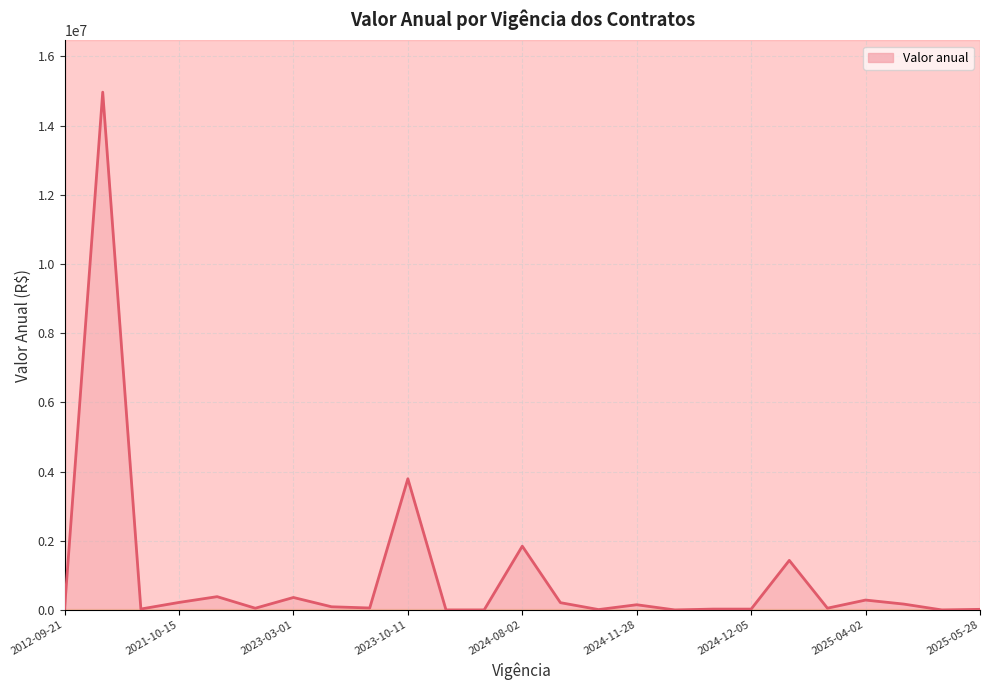

What is the greatest value displayed?

14964000.0